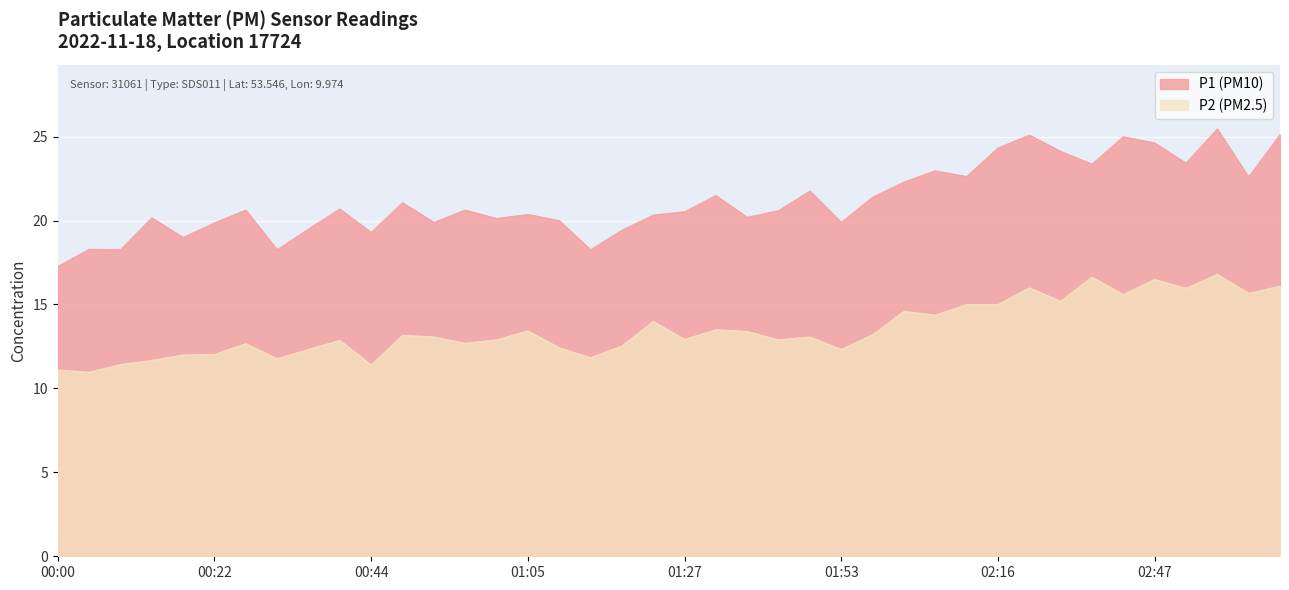

In P2, how many points are higher than both neighbors (excluding endpoints)?

12